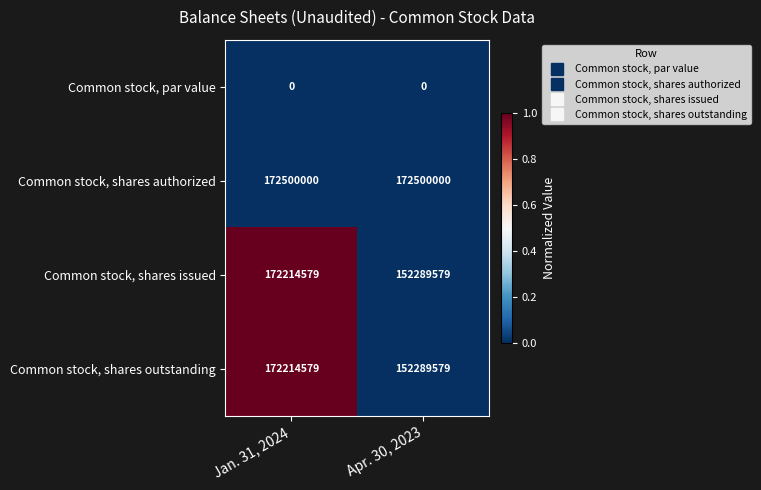

What is the spread (max minus min) of values at Jan. 31, 2024?

172500000